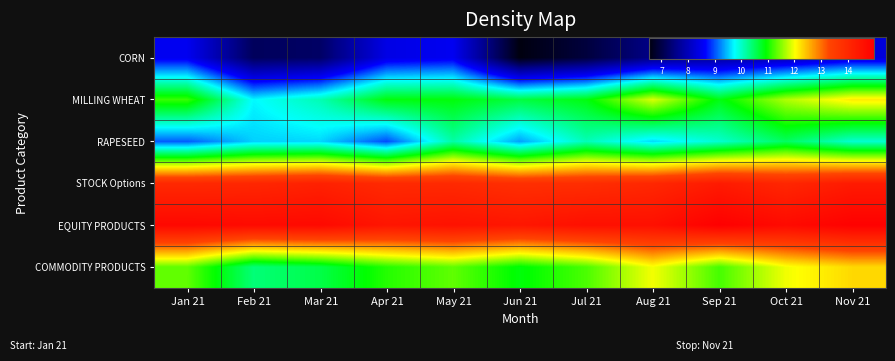

What is the maximum value shown in the chart?

15.0